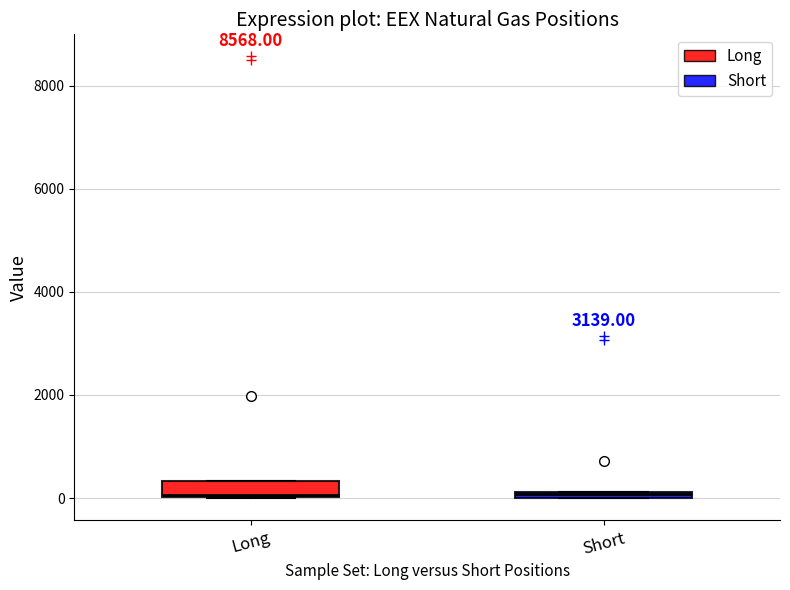

Where is the lower edge of the box for Short on the y-axis? The values are not printed on the chart, so give them approximately, as read against the axis.

0